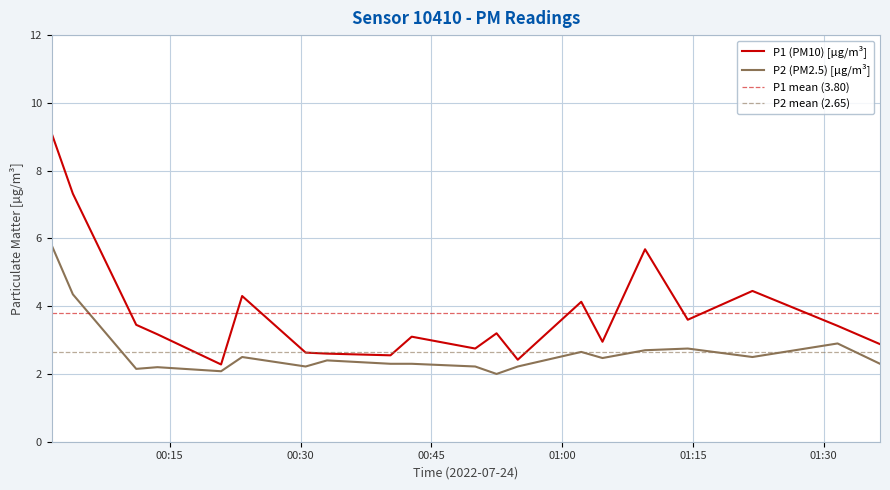

What is the lowest value of the P2 (PM2.5) [µg/m³] series?

2.0